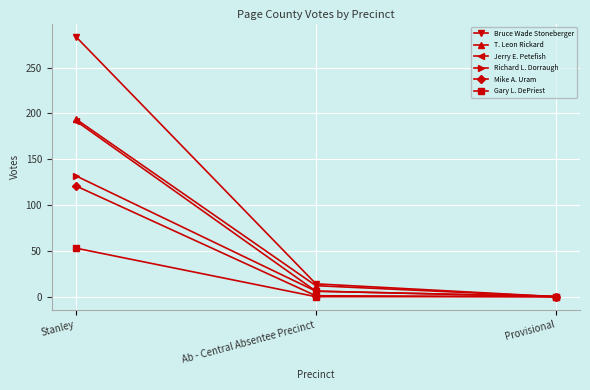

List the labels in order of T. Leon Rickard value, largest first.

Stanley, Ab - Central Absentee Precinct, Provisional